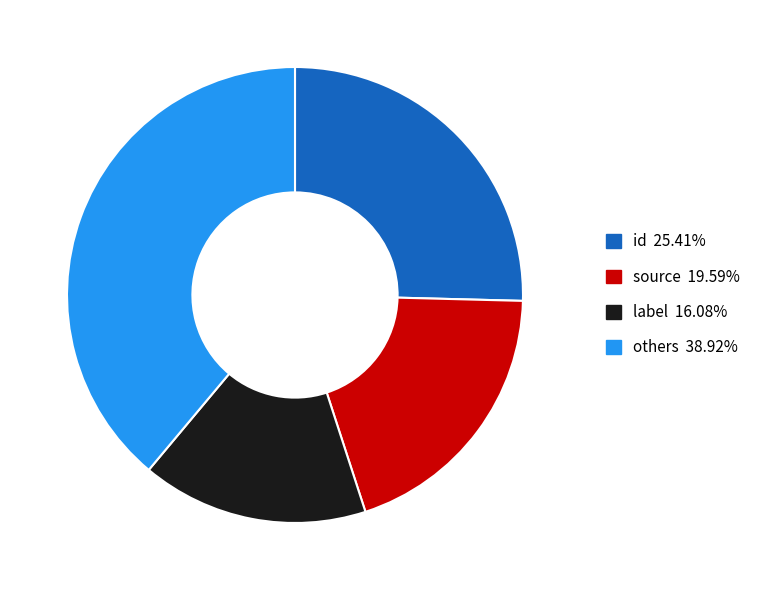

Is there any slice that represents more than half of the pie?

No